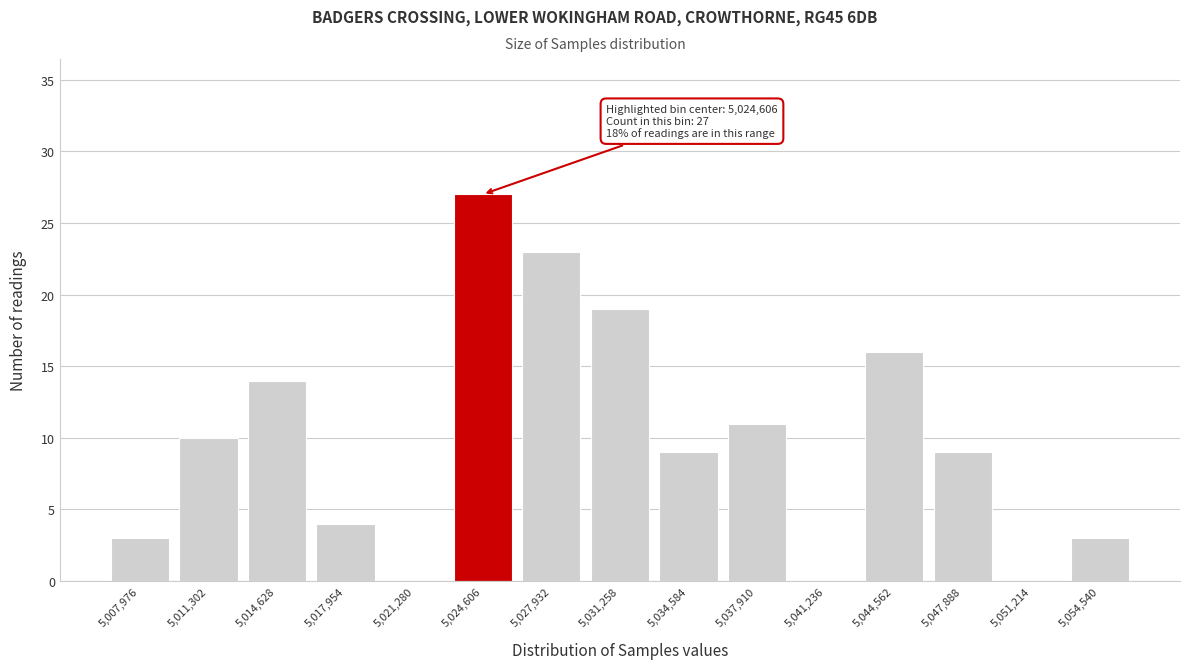

Which range on the x-axis has the tallest bar?

5023000 to 5026500